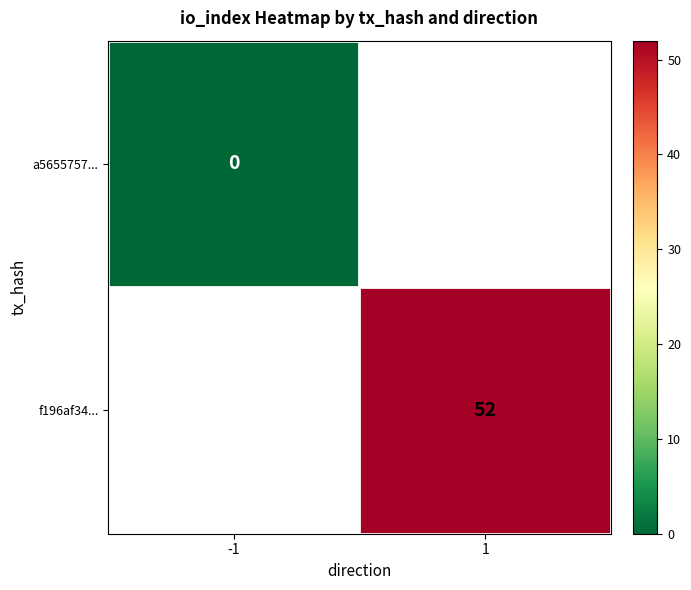

Where is a5655757... nearest to the value 0?

-1